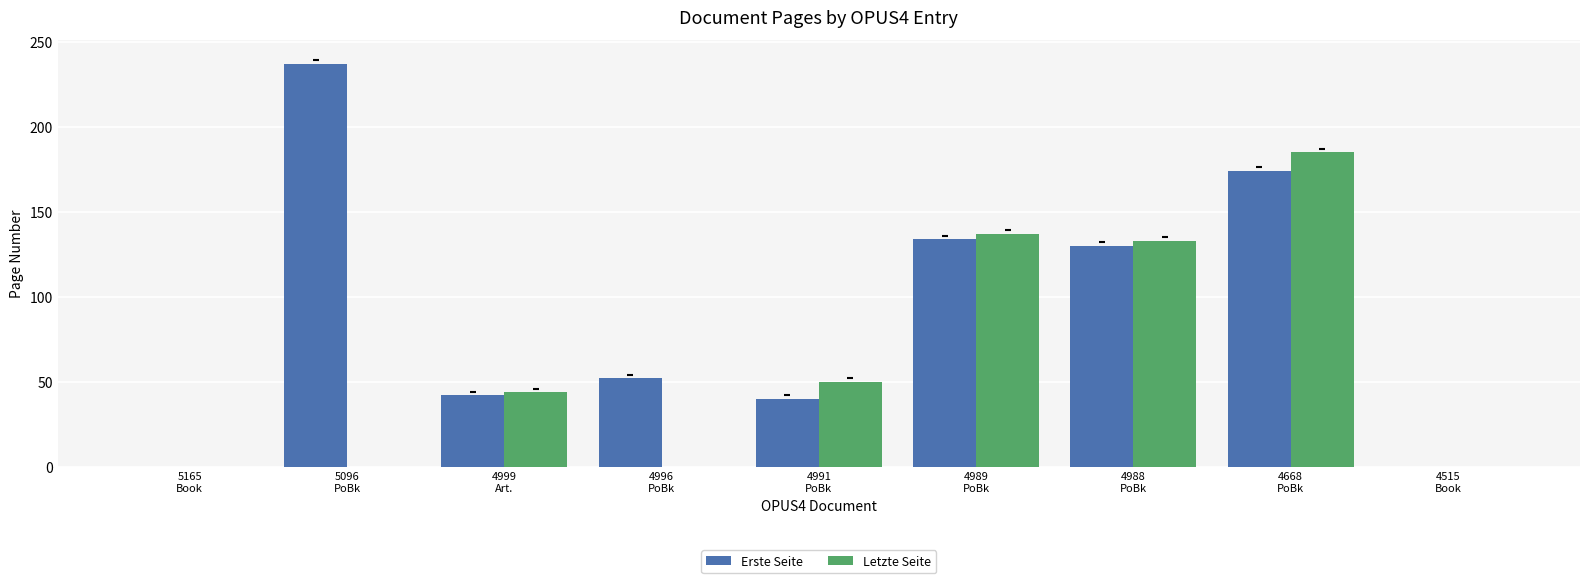

Reading left to right, what are all the values shown in this chart?

Erste Seite: 5165
Book=0	5096
PoBk=237	4999
Art.=42	4996
PoBk=52	4991
PoBk=40	4989
PoBk=134	4988
PoBk=130	4668
PoBk=174	4515
Book=0
Letzte Seite: 5165
Book=0	5096
PoBk=0	4999
Art.=44	4996
PoBk=0	4991
PoBk=50	4989
PoBk=137	4988
PoBk=133	4668
PoBk=185	4515
Book=0